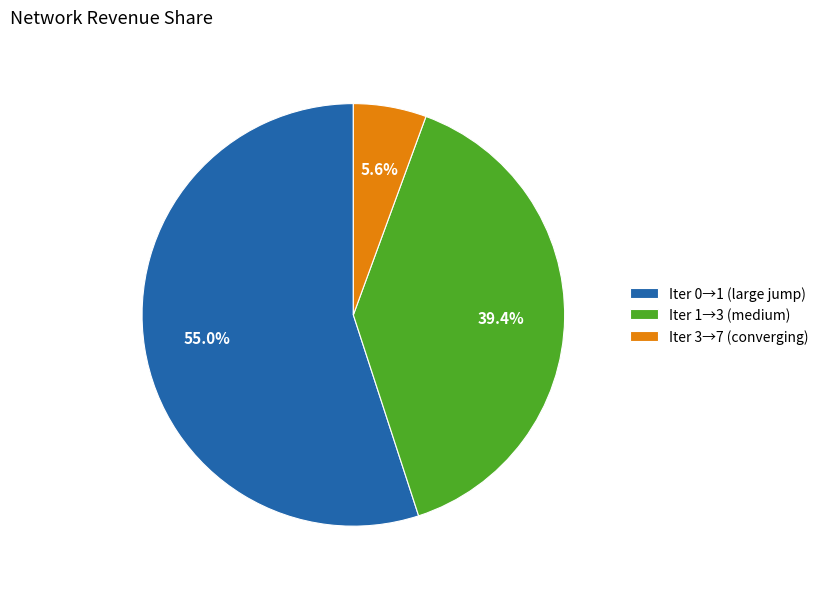

What is the total percentage of Iter 3→7 (converging) and Iter 0→1 (large jump)?

60.6%